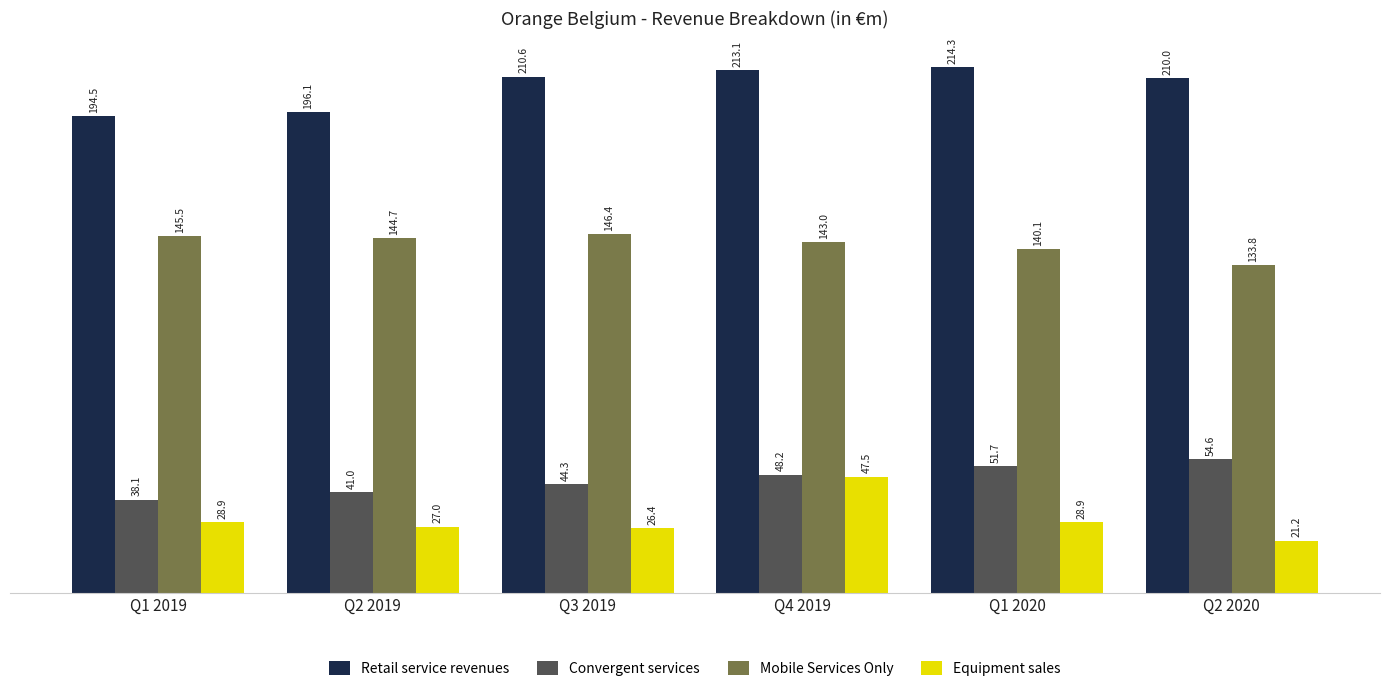

What is the sum of all Mobile Services Only values?

853.5